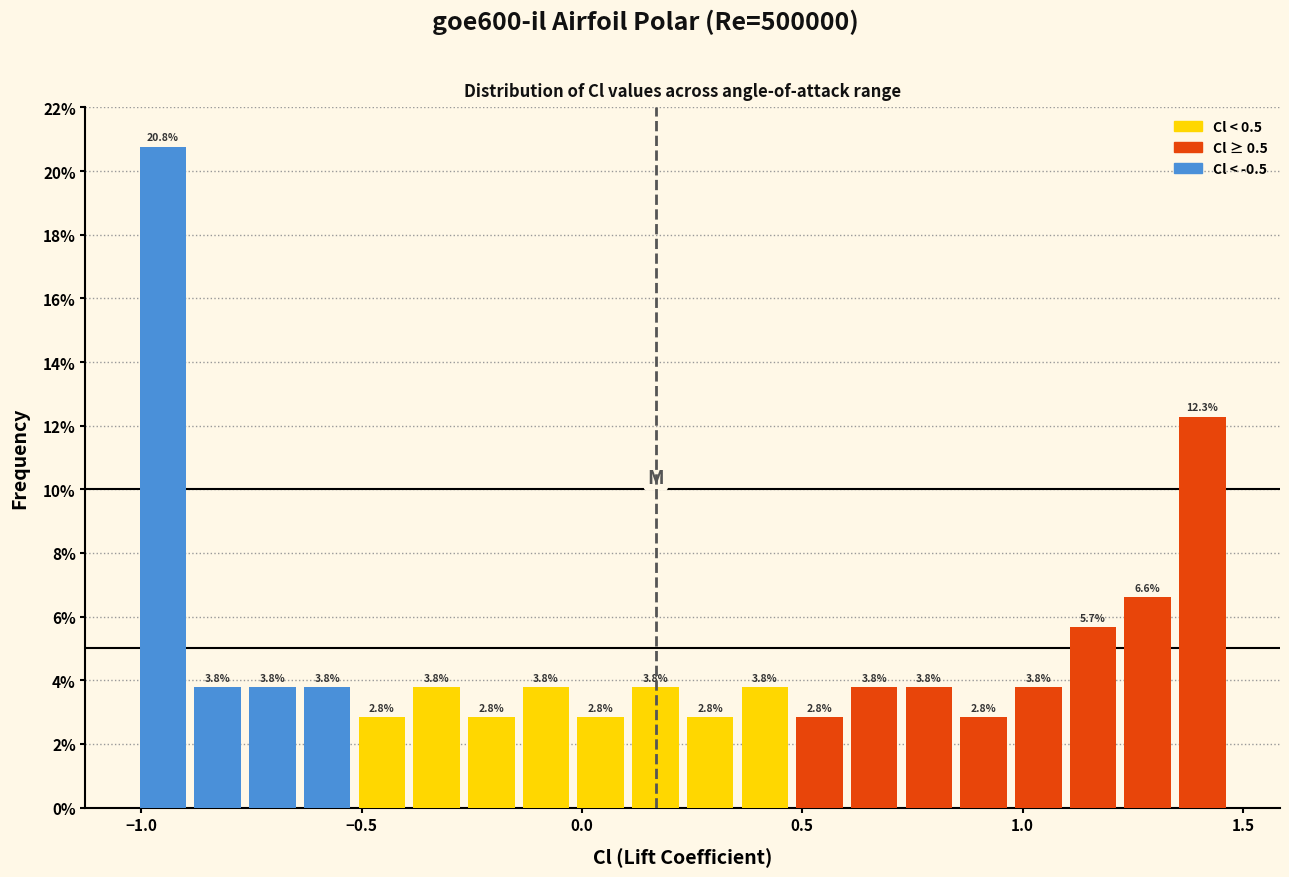

Read against the x-axis, roughly where is the centre of the tallest bar?

-0.95